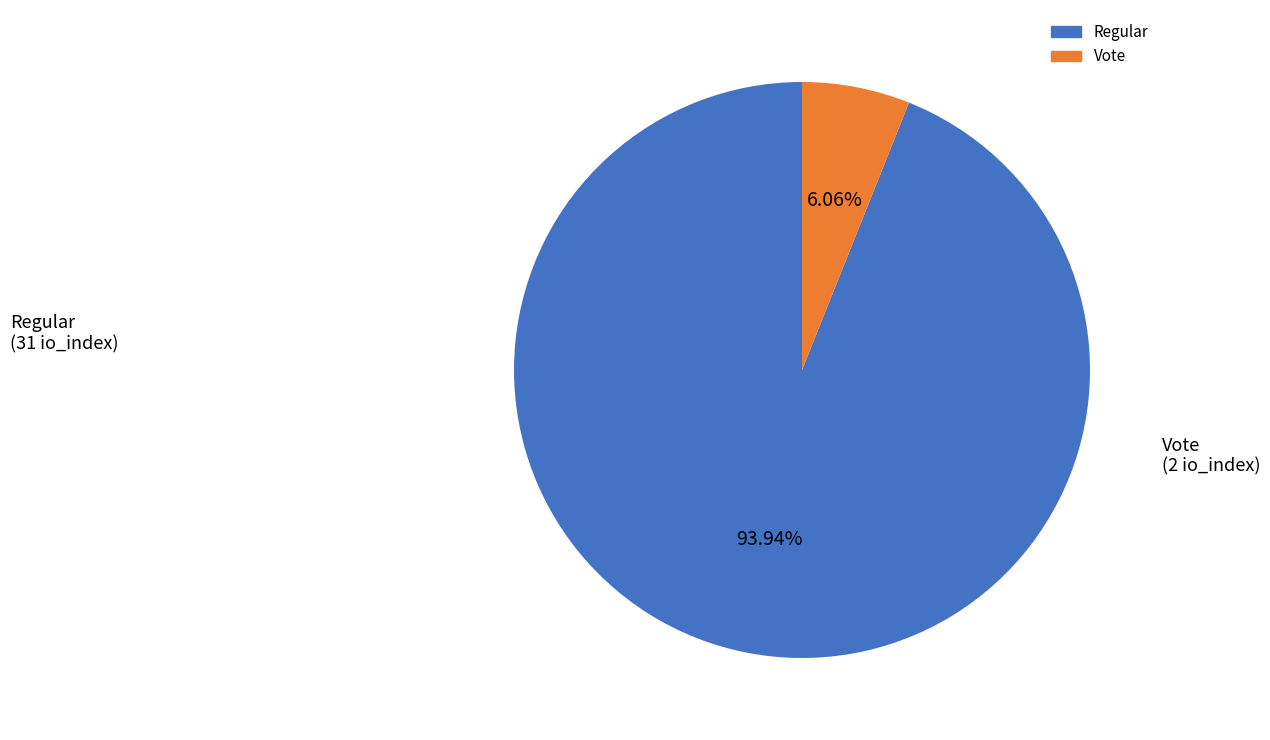

To the nearest percent, what is the combined percentage of Regular and Vote?

100%